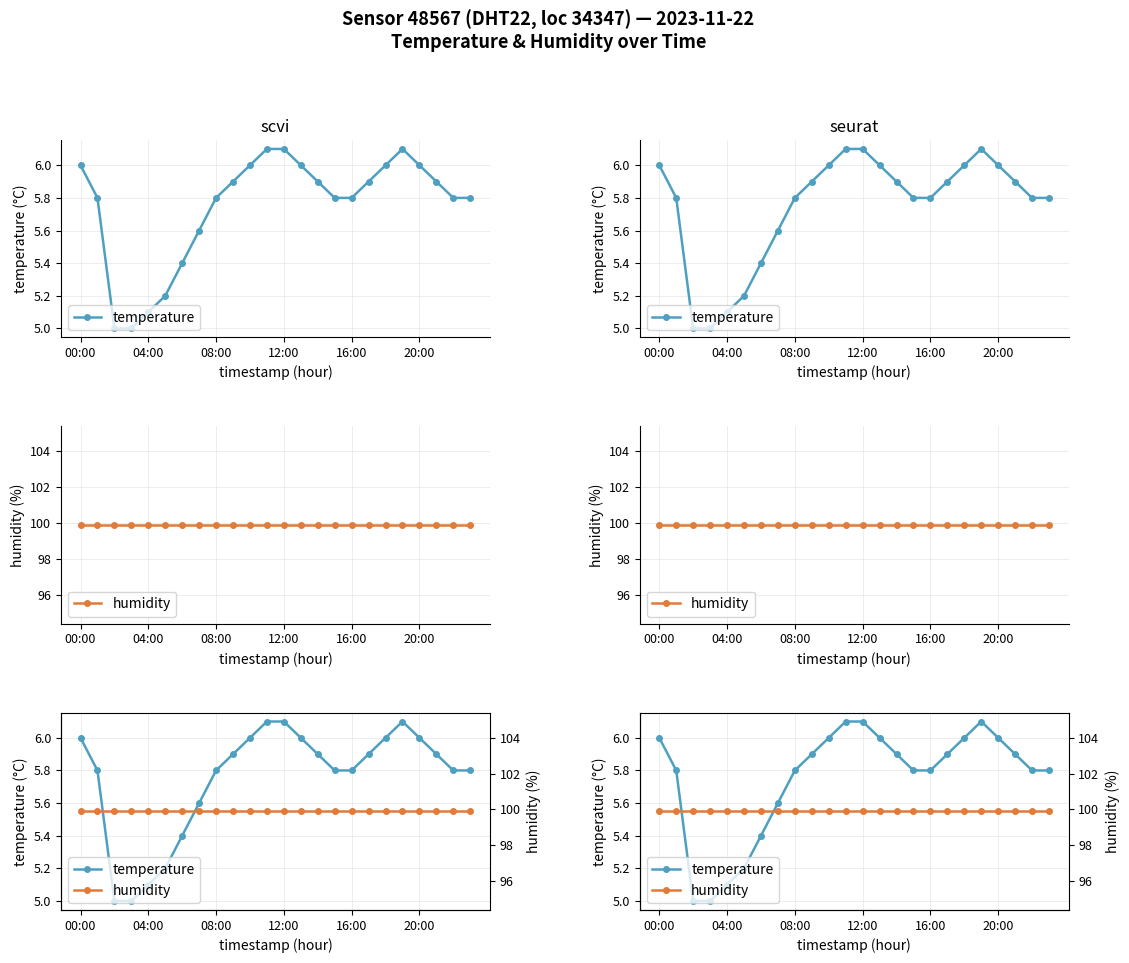

What is the approximate value of temperature at 10?

6.0